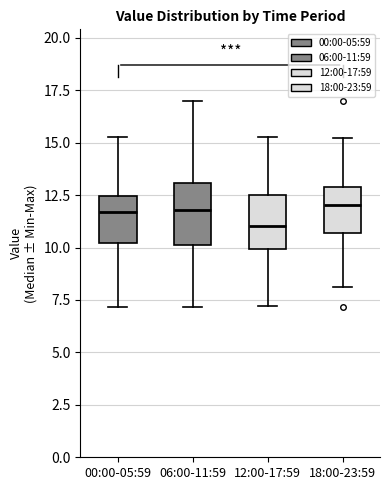

Where is the upper edge of the box for 00:00-05:59 on the y-axis? The values are not printed on the chart, so give them approximately, as read against the axis.

12.5